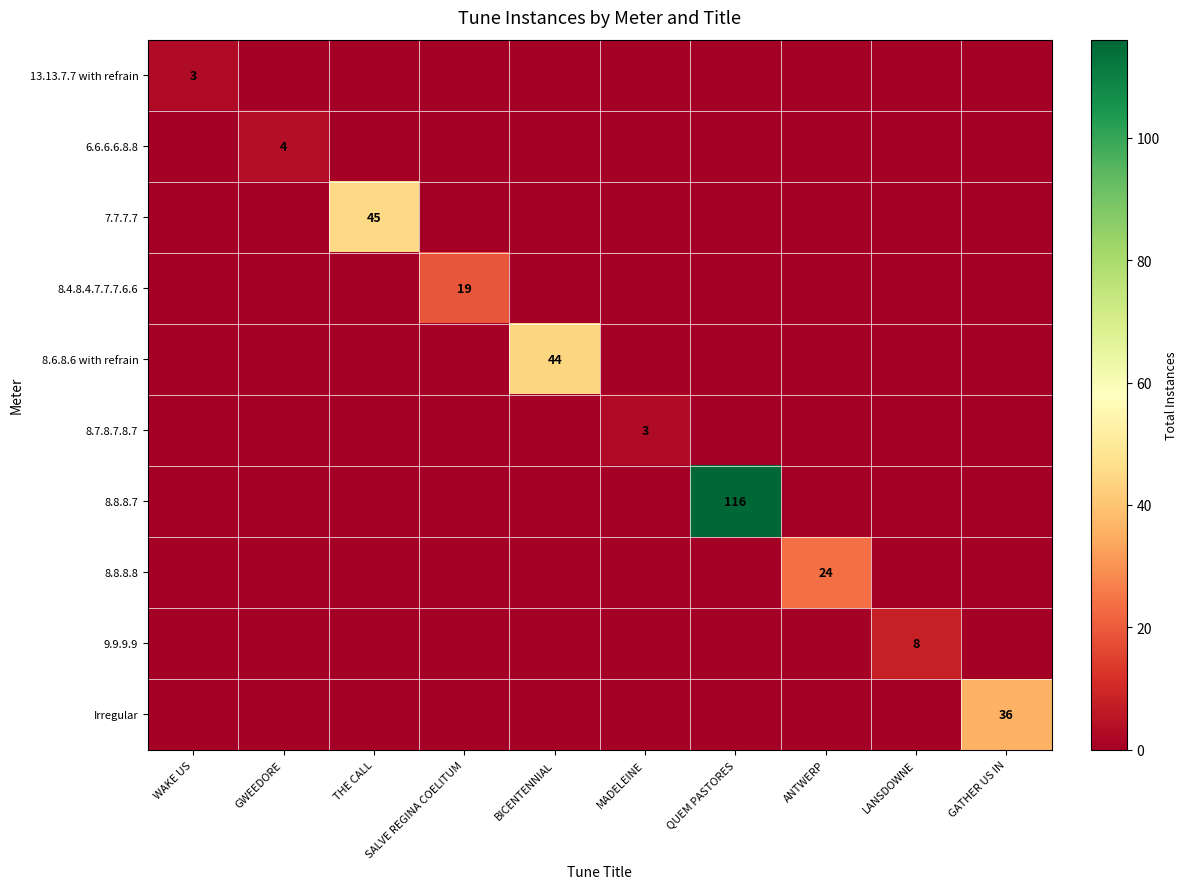

Which category has the highest value in the 8.4.8.4.7.7.7.6.6 series?

SALVE REGINA COELITUM